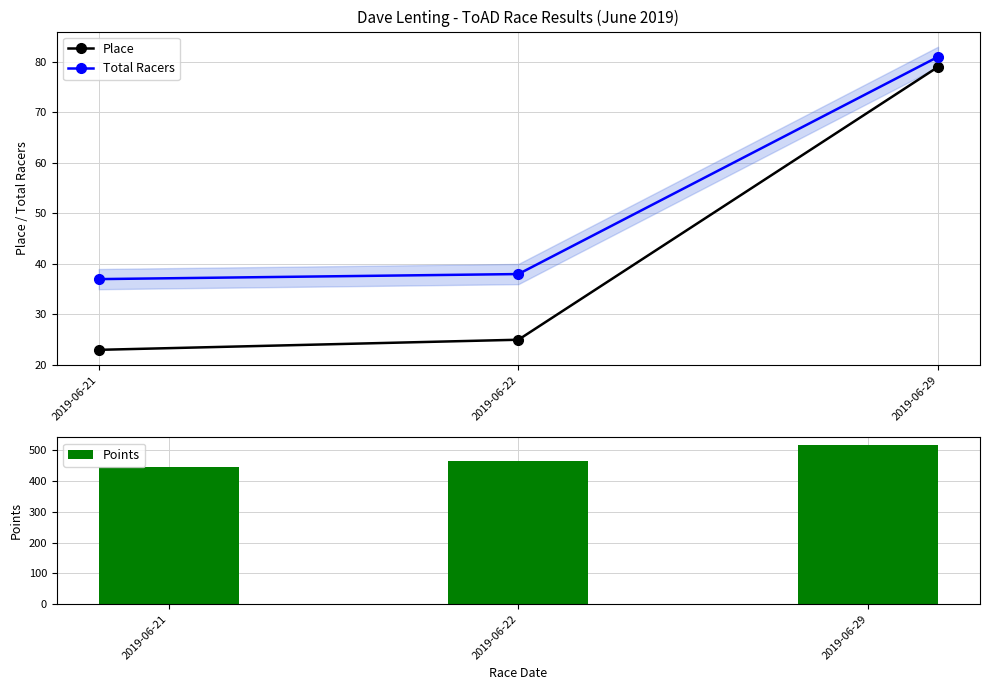

What is the approximate value of Total Racers at 2019-06-29?

81